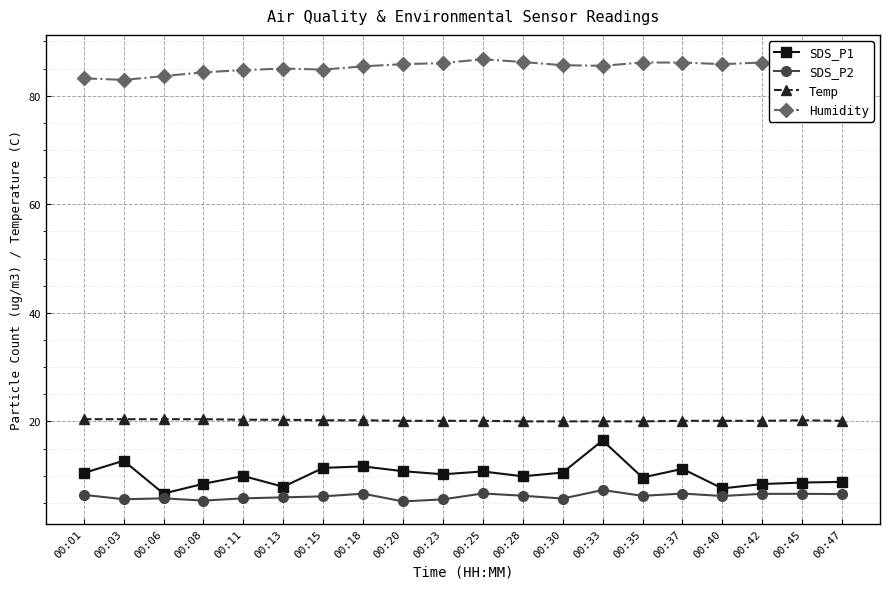

True or false: SDS_P2 and Temp cross at least once.

False